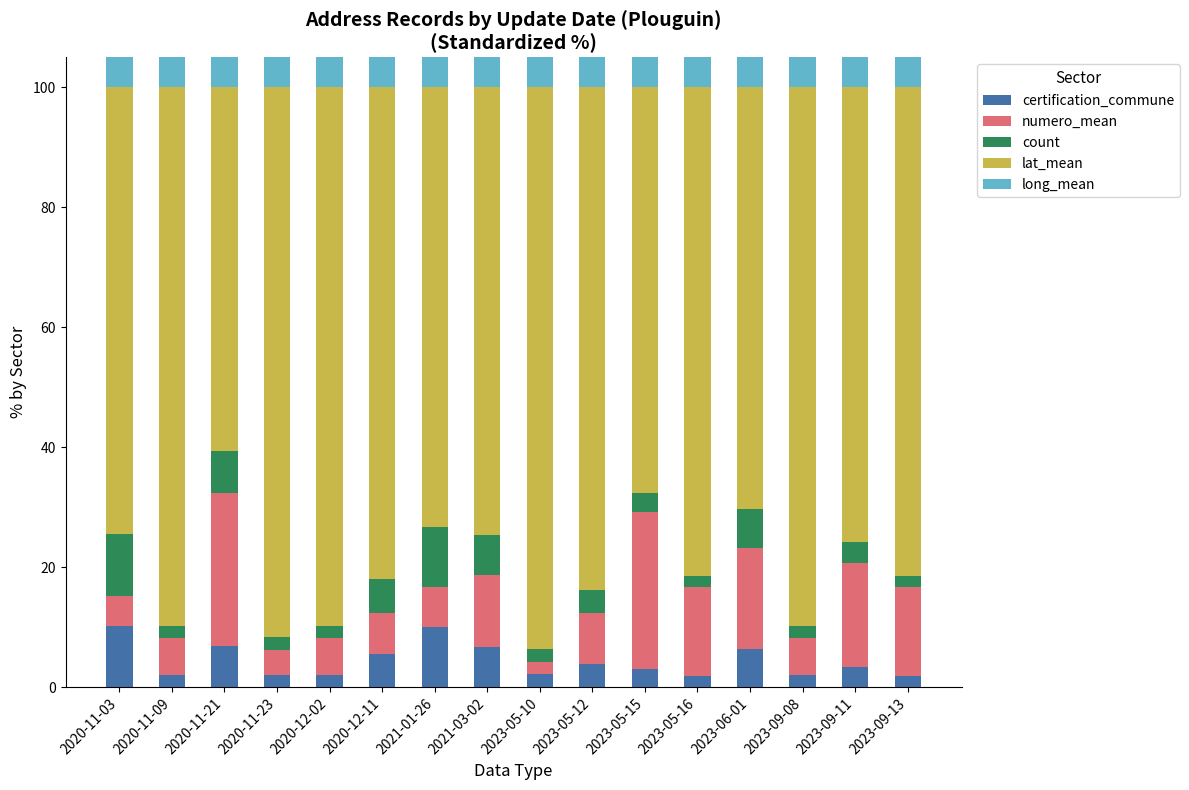

List the series in order of their peak value, highest first.

lat_mean, numero_mean, certification_commune, count, long_mean